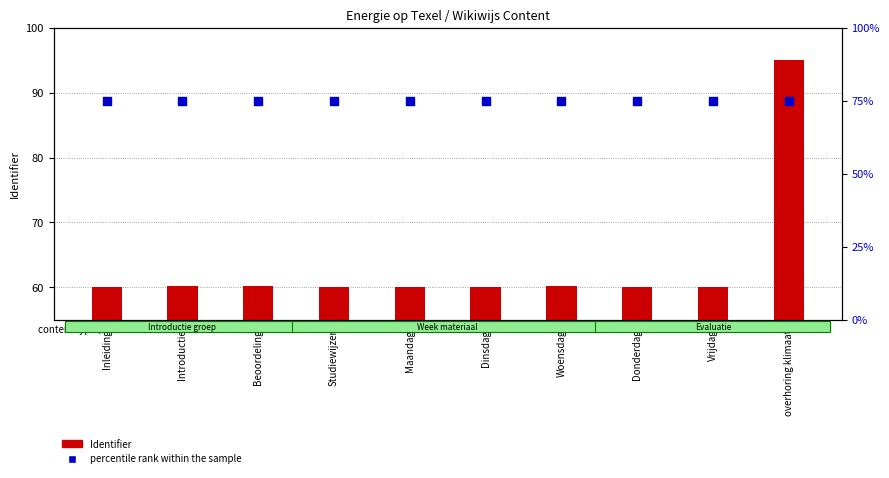

At which category is the sum across all series the highest?

overhoring klimaat